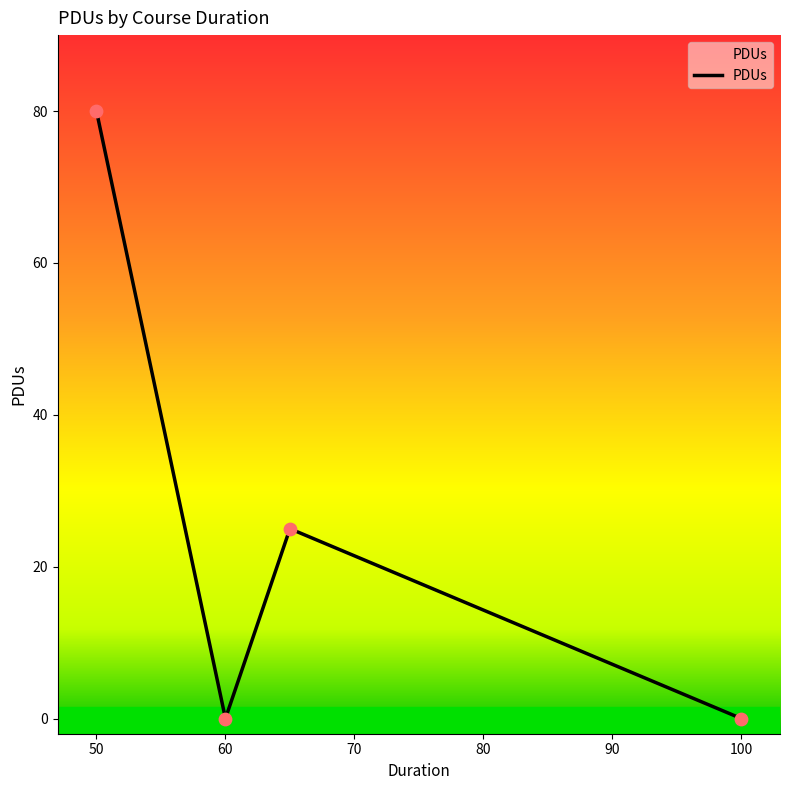

What is the difference between the second highest and minimum values?

25